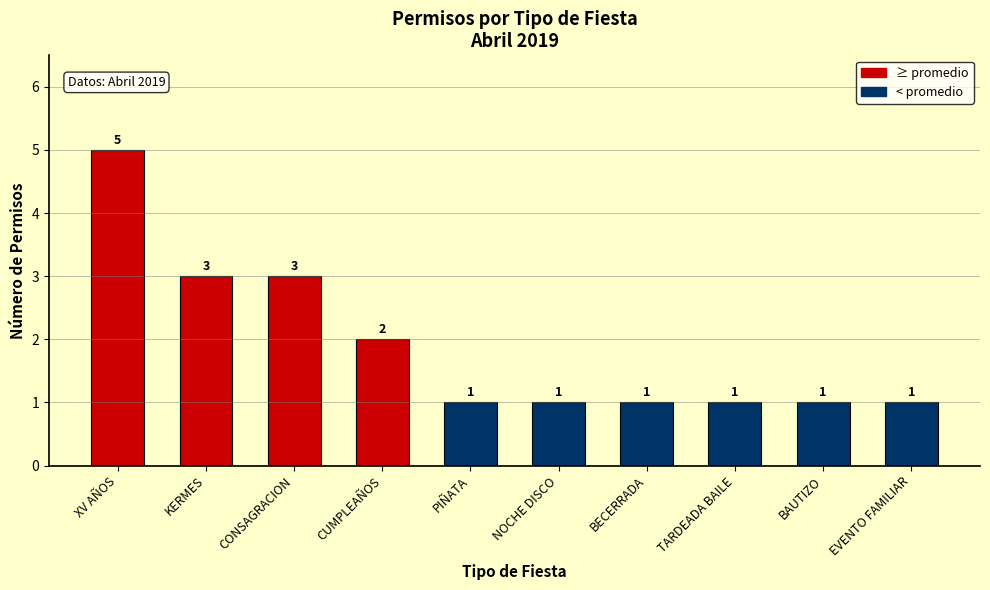

What position from the right is NOCHE DISCO?

5